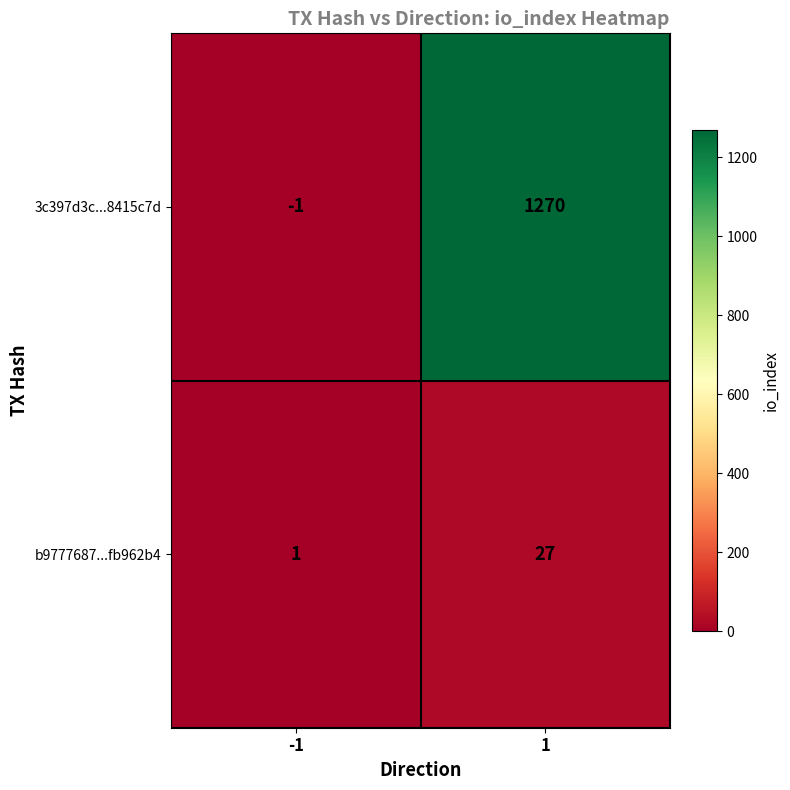

Reading right to left, what are all the values shown in this chart?

3c397d3c...8415c7d: 1=1270	-1=-1
b9777687...fb962b4: 1=27	-1=1